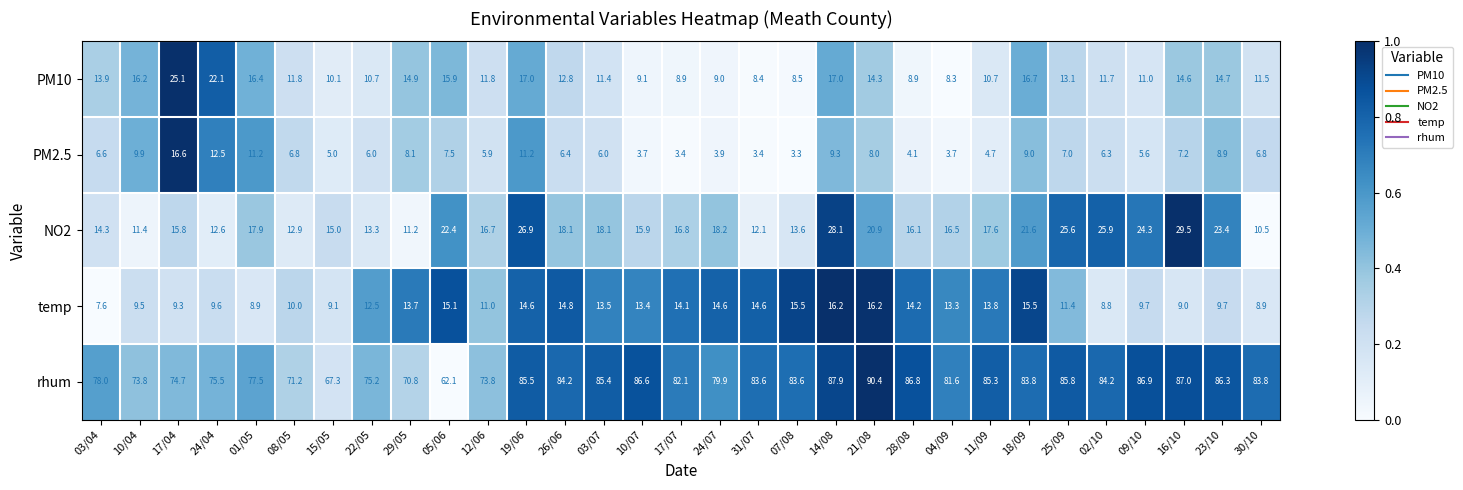

What value does the PM10 series have at 19/06?

17.0